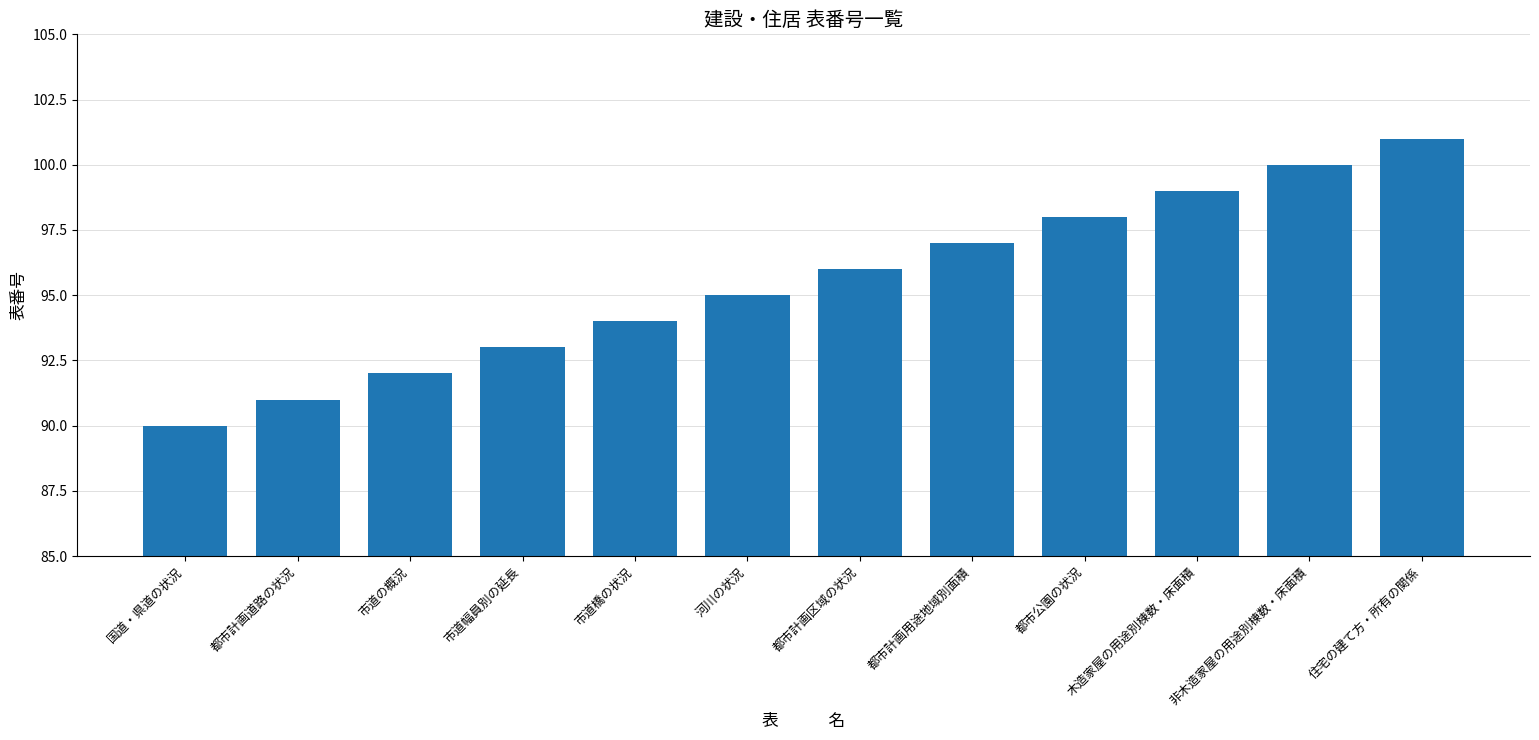

Approximately how many times larger is the value at 河川の状況 compared to 木造家屋の用途別棟数・床面積?

1.0